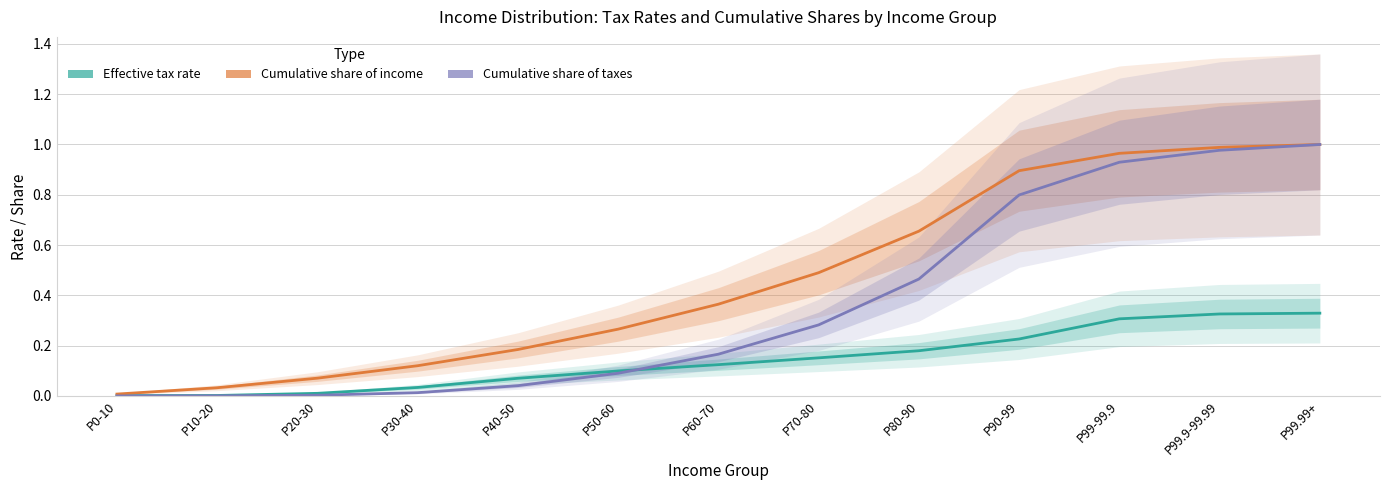

Where do Effective tax rate and Cumulative share of taxes first cross each other?

P50-60 and P60-70